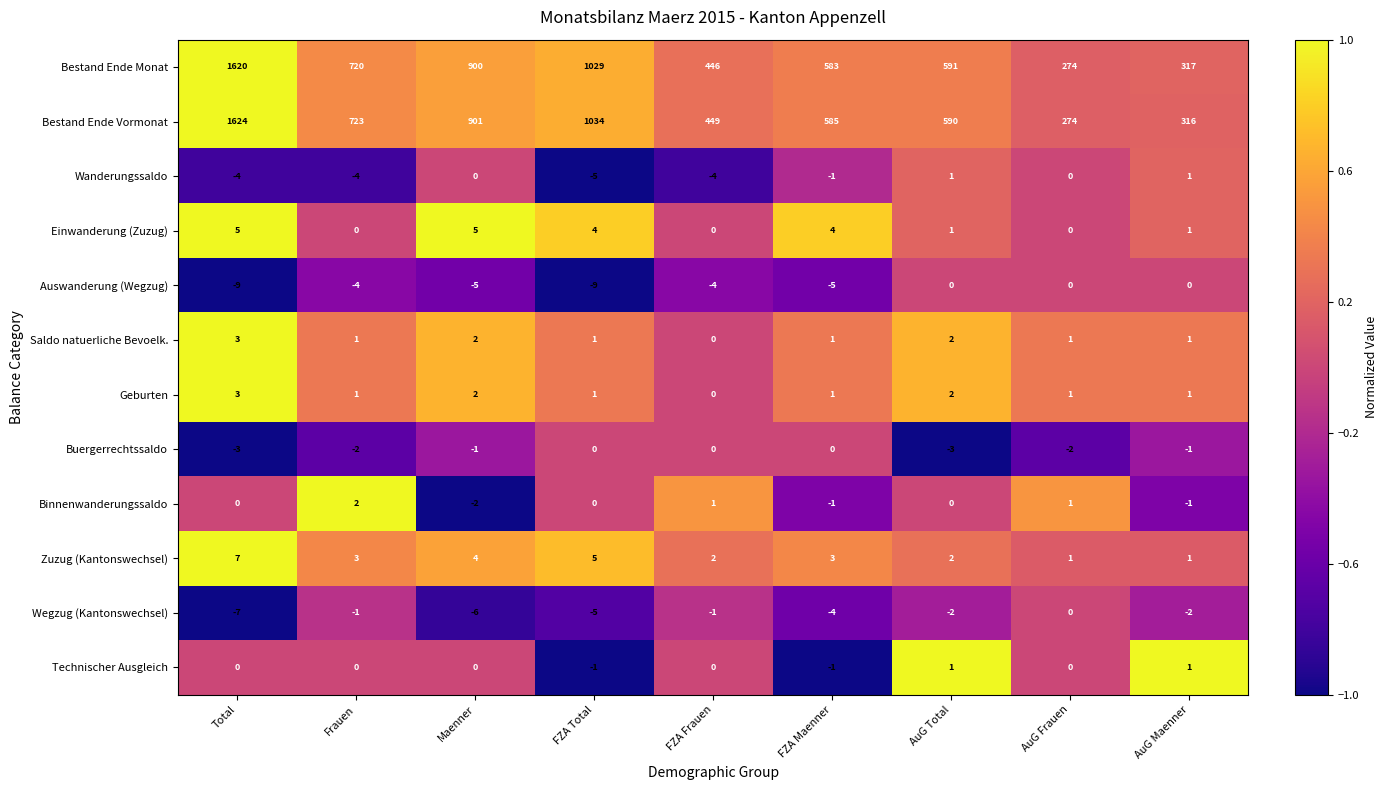

What is the difference between the highest and lowest values at AuG Total?

594